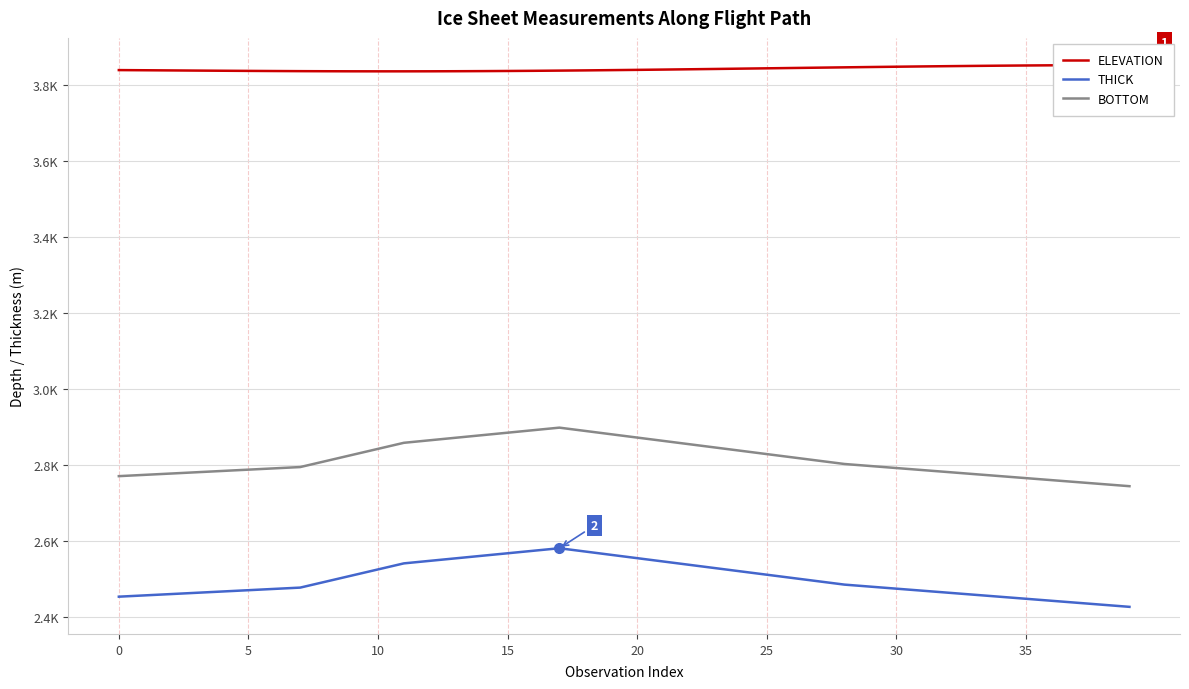

Where is BOTTOM nearest to the value 2820?

26